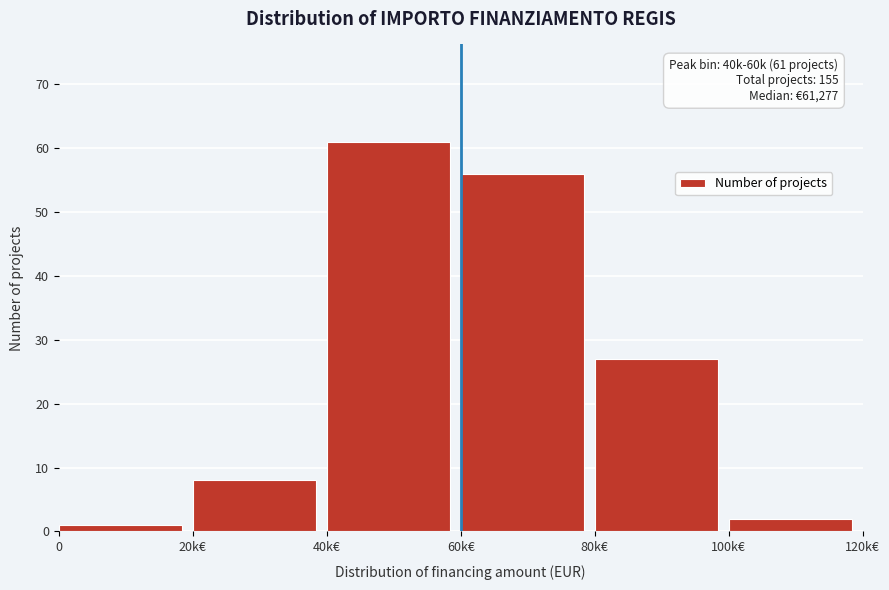

Reading left to right, transcribe all the data shown in this chart.

0=1	20k€=8	40k€=61	60k€=56	80k€=27	100k€=2